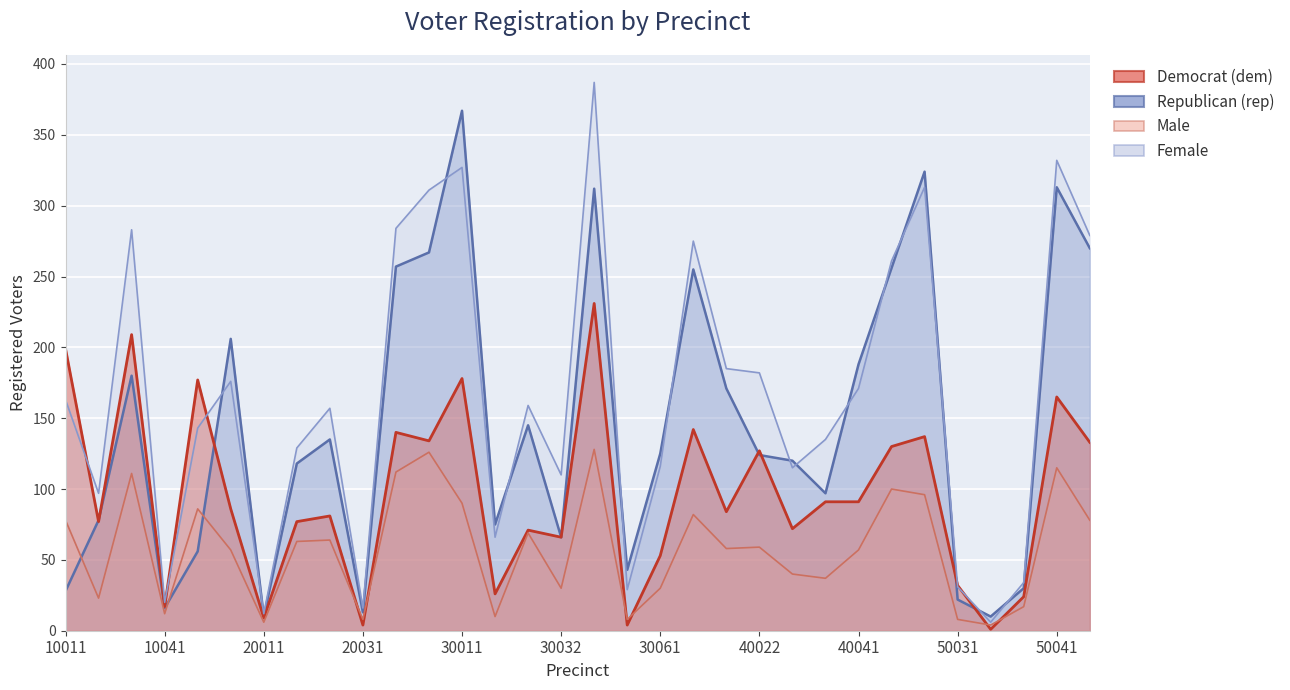

In Republican (rep), how many points are lower than both neighbors (excluding endpoints)?

8